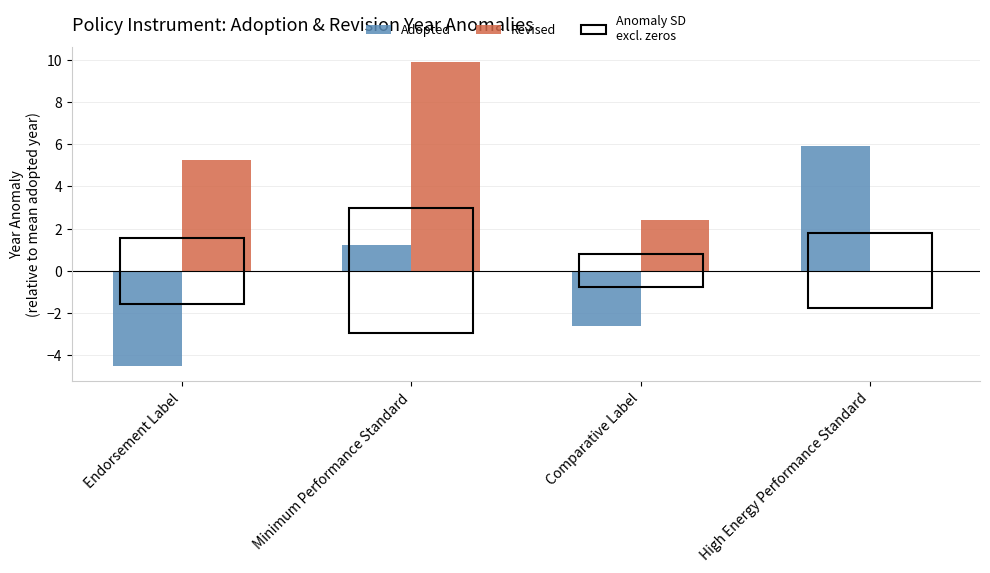

Are the bars grouped side by side (vs. stacked)?

Yes